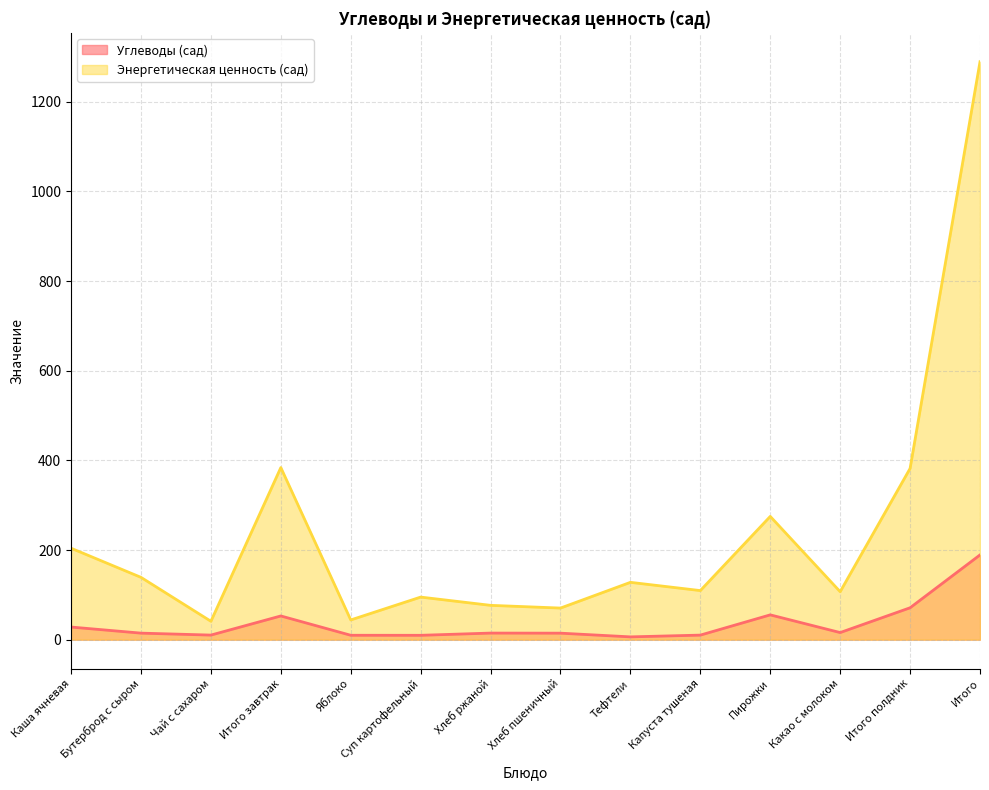

What is the lowest value of the Энергетическая ценность (сад) series?

41.0